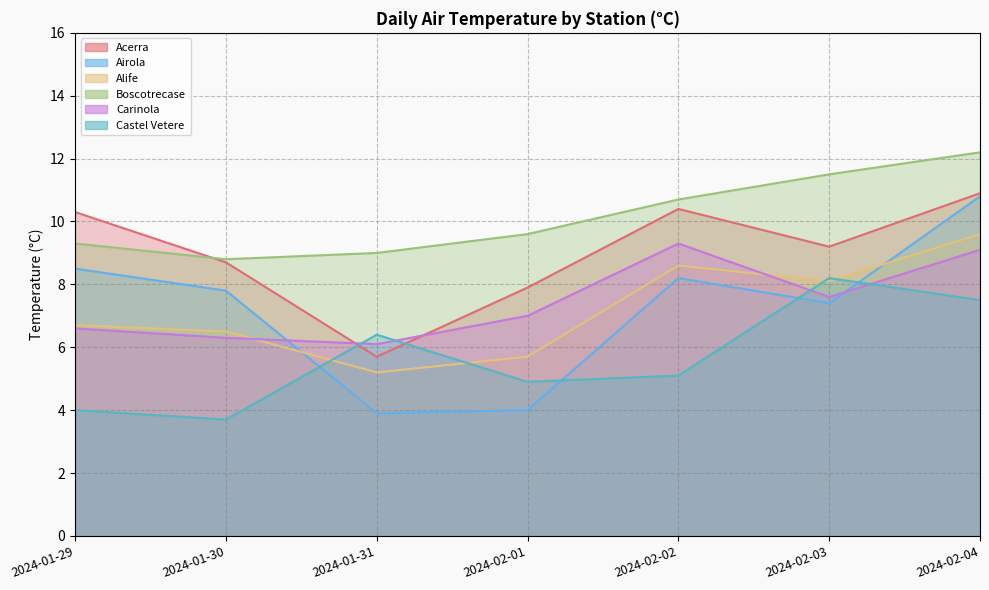

What is the label of the 4th point from the left?

2024-02-01